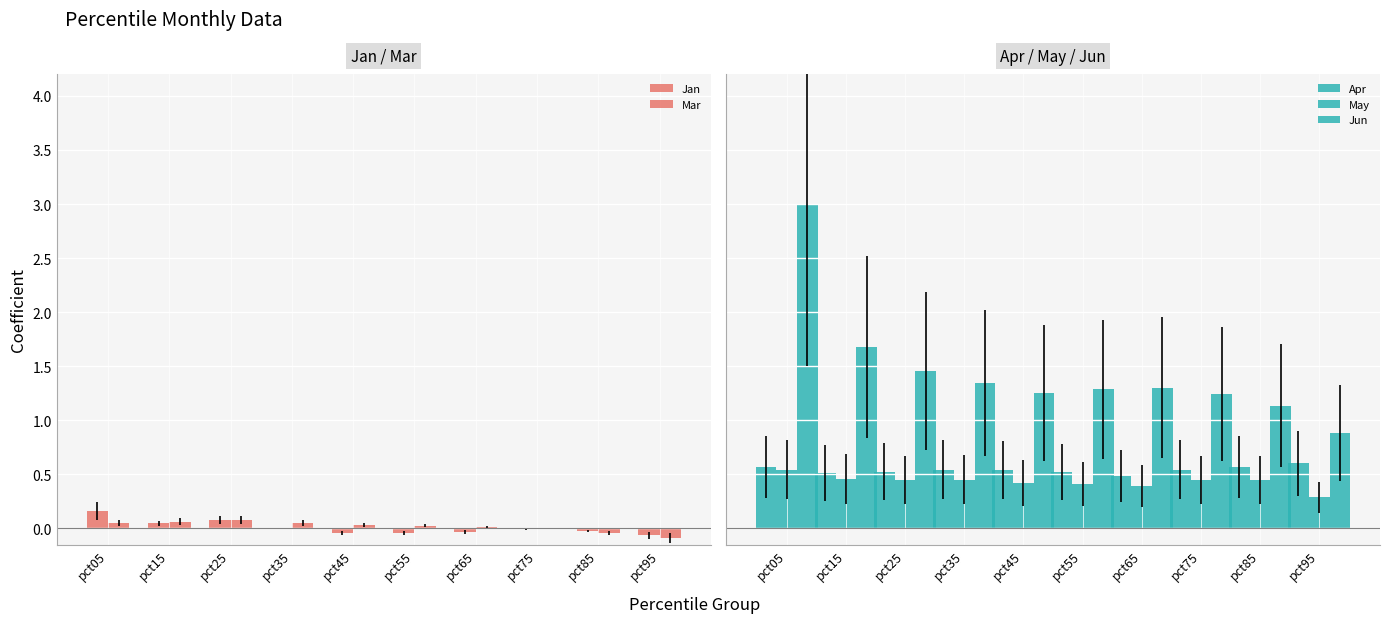

At which label does May reach its minimum?

pct95